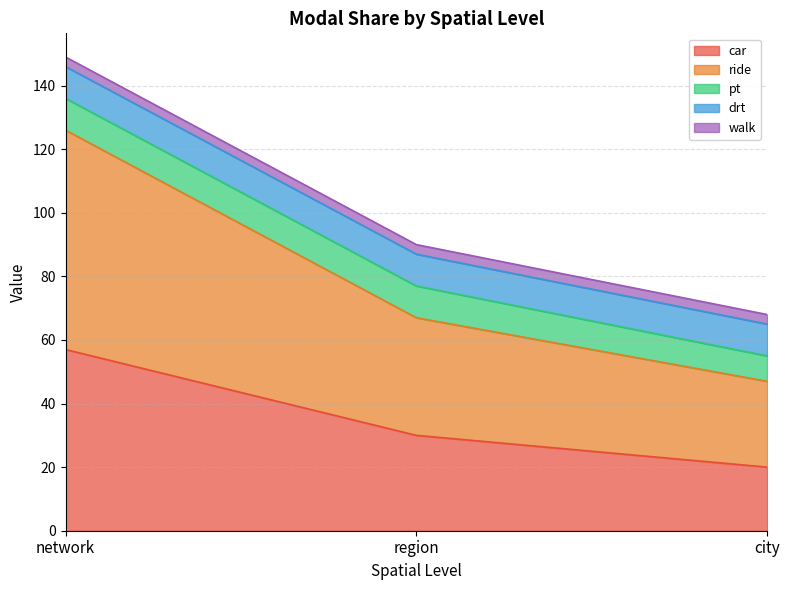

What value does the pt series have at network?

10